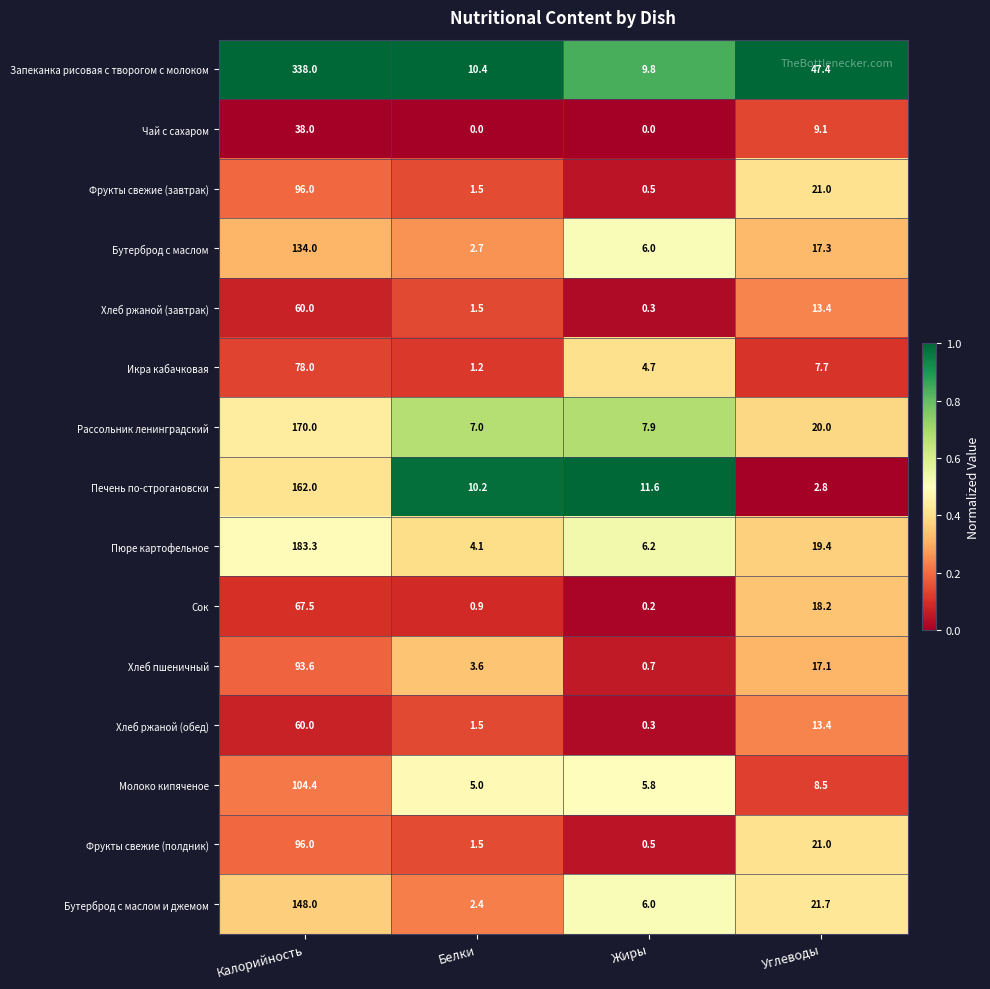

How many series are shown in this chart?

15